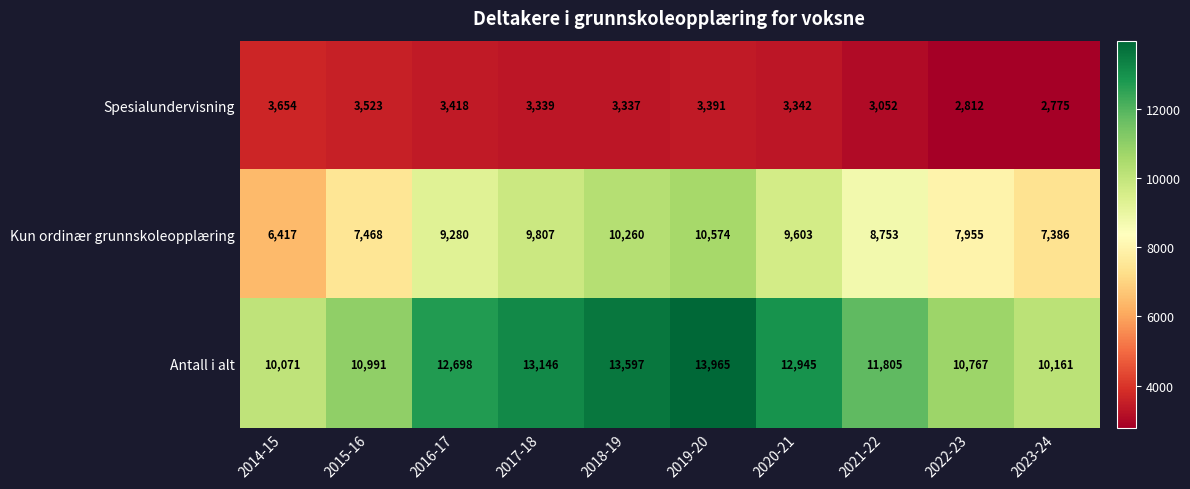

Reading right to left, extract all data points from this chart.

Spesialundervisning: 2775	2812	3052	3342	3391	3337	3339	3418	3523	3654
Kun ordinær grunnskoleopplæring: 7386	7955	8753	9603	10574	10260	9807	9280	7468	6417
Antall i alt: 10161	10767	11805	12945	13965	13597	13146	12698	10991	10071